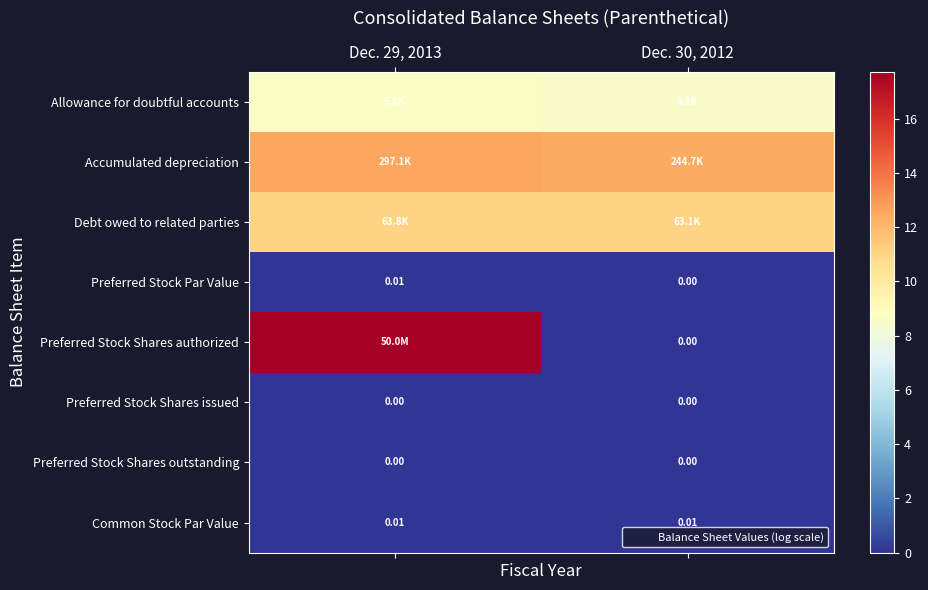

Which has a higher value, Dec. 29, 2013 or Dec. 30, 2012?

Dec. 29, 2013